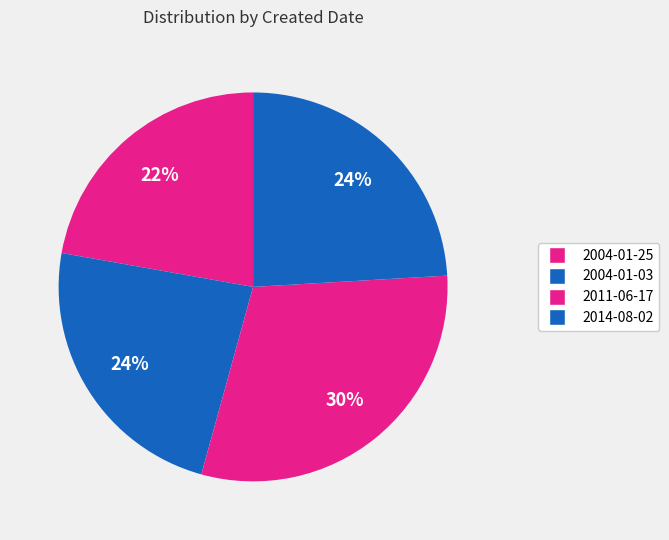

How many segments does this pie chart have?

4